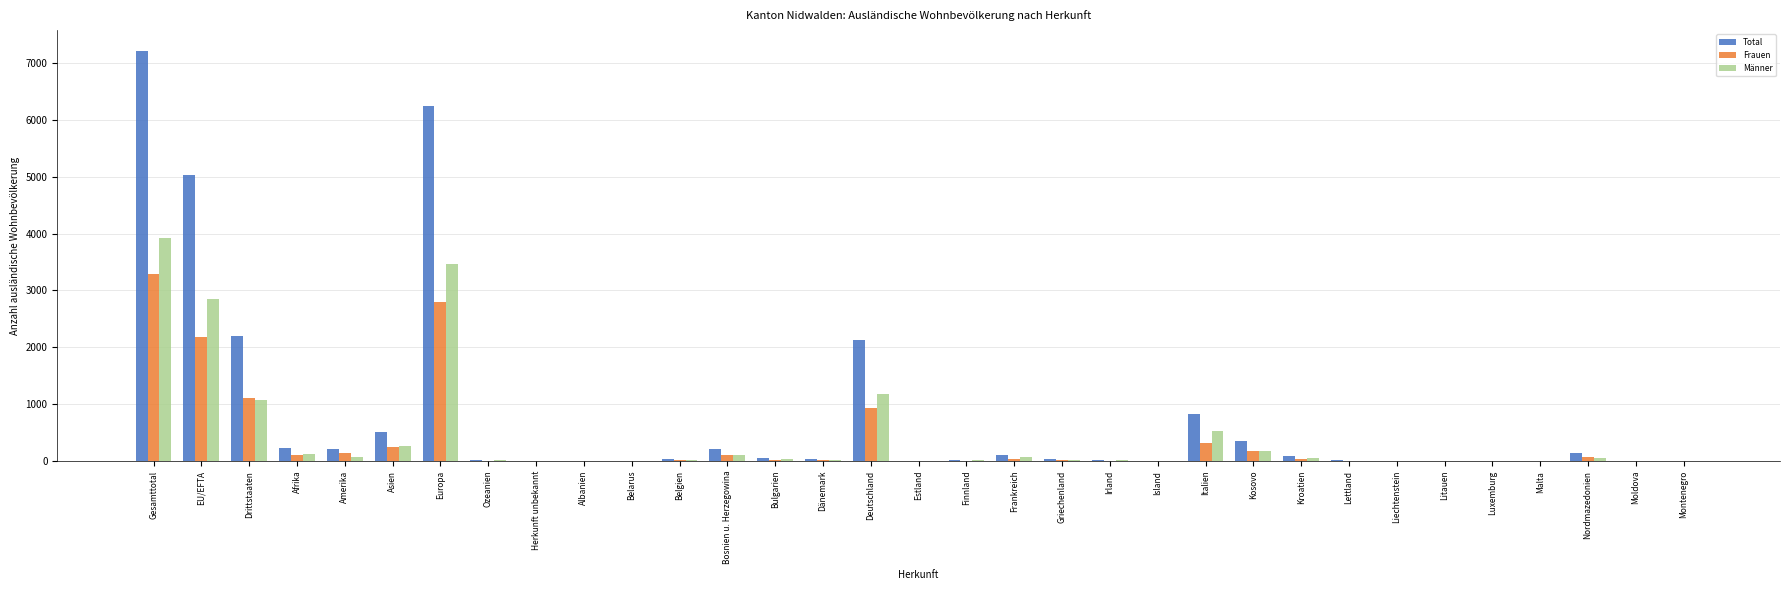

The Männer series shows 0 at Belarus. True or false?

True